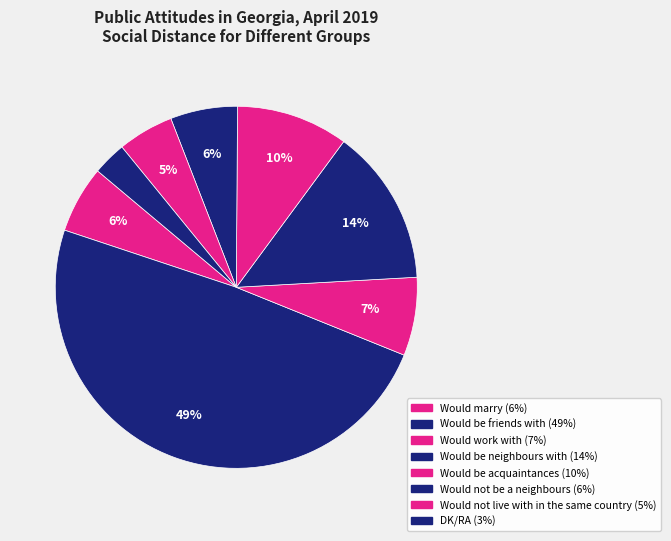

Count the number of slices in the pie.

8